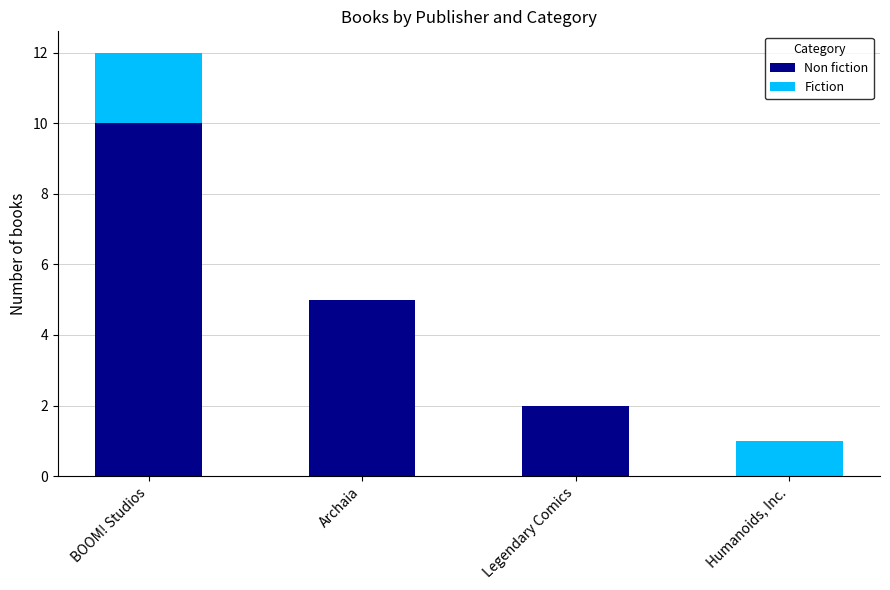

At which category is the sum across all series the highest?

BOOM! Studios